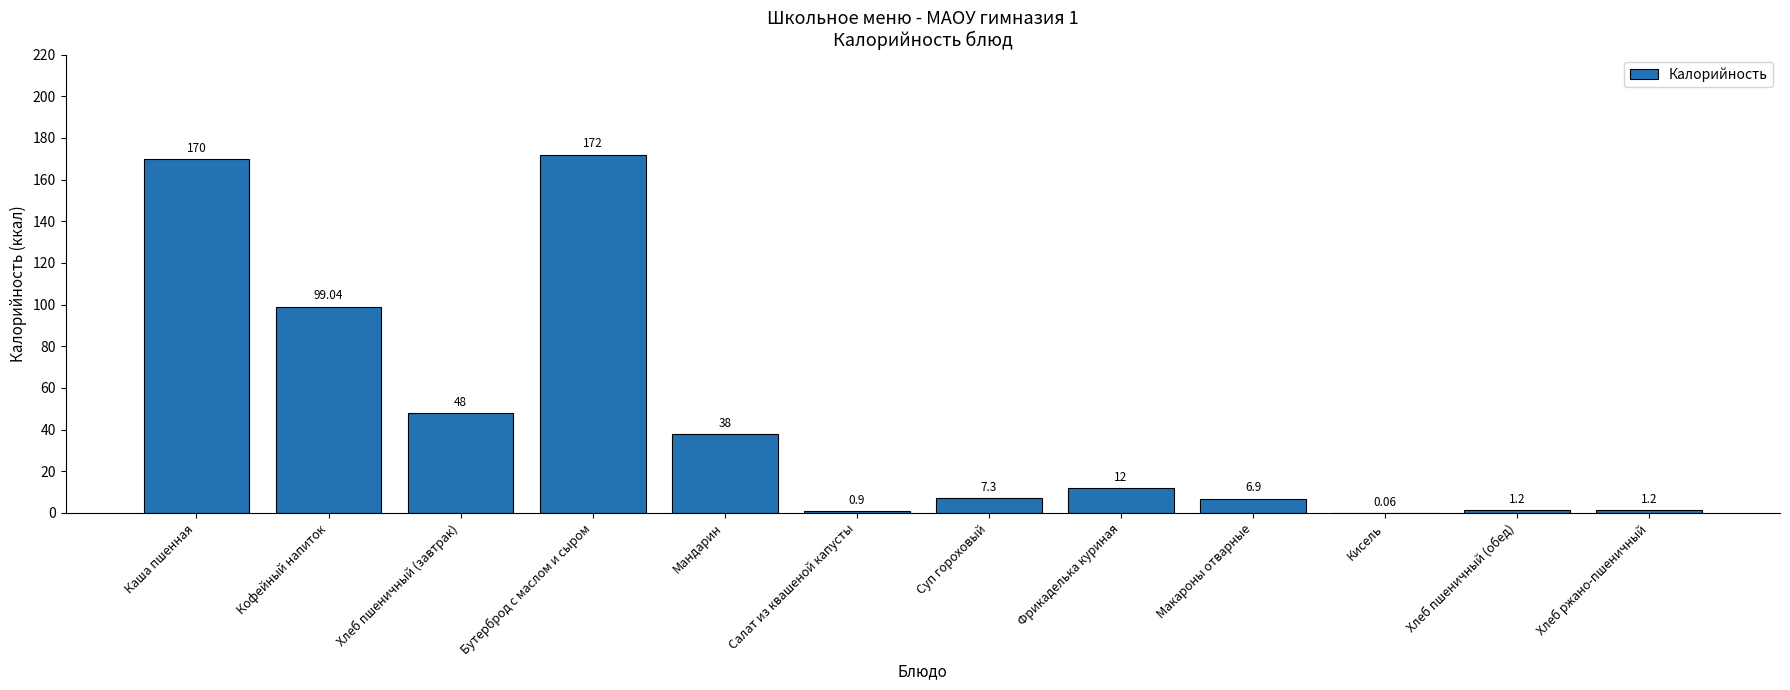

At which category does the chart reach its peak across all series?

Бутерброд с маслом и сыром